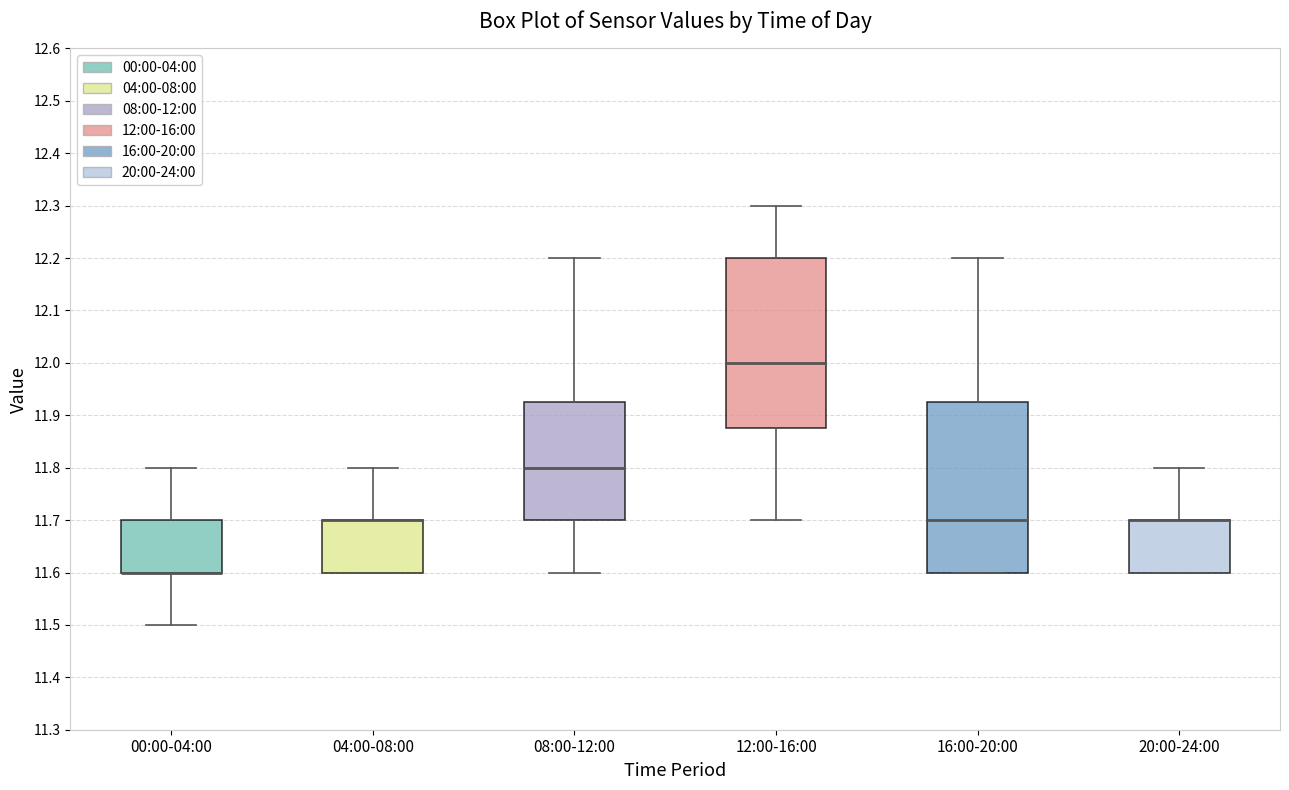

Reading left to right, read every box against the y-axis: the position of its median line, the range the box covers, and the ends of its whiskers. The values are not printed on the chart, so give them approximately, as read against the axis.

00:00-04:00: median 11.60 (drawn on the box's lower edge), box 11.60 to 11.70, whiskers 11.50 to 11.80
04:00-08:00: median 11.70 (drawn on the box's upper edge), box 11.60 to 11.70, whiskers 11.60 to 11.80
08:00-12:00: median 11.80, box 11.70 to 11.93, whiskers 11.60 to 12.20
12:00-16:00: median 12.00, box 11.88 to 12.20, whiskers 11.70 to 12.30
16:00-20:00: median 11.70, box 11.60 to 11.93, whiskers 11.60 to 12.20
20:00-24:00: median 11.70 (drawn on the box's upper edge), box 11.60 to 11.70, whiskers 11.60 to 11.80